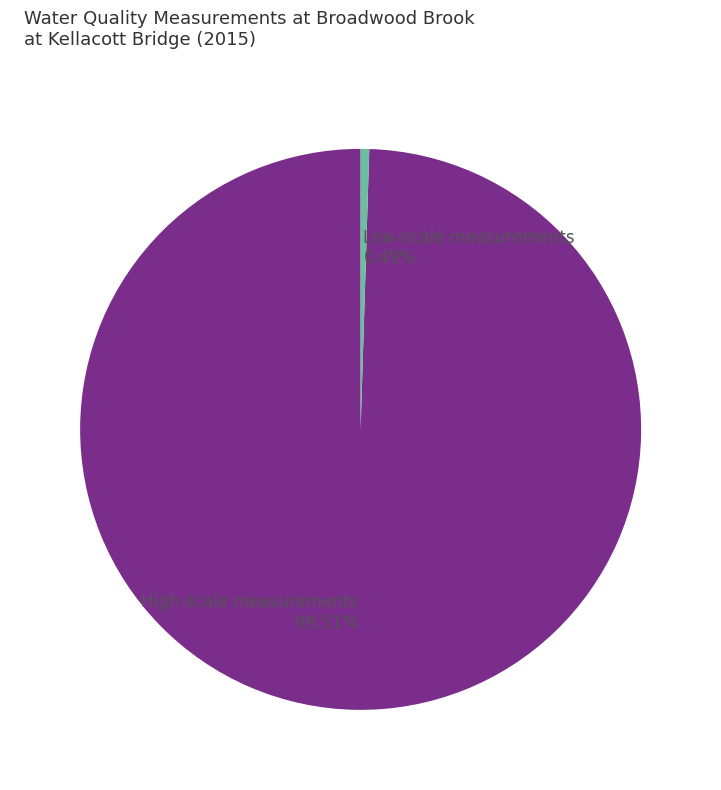

Combined, do Low-scale measurements and High-scale measurements account for over 50%?

Yes